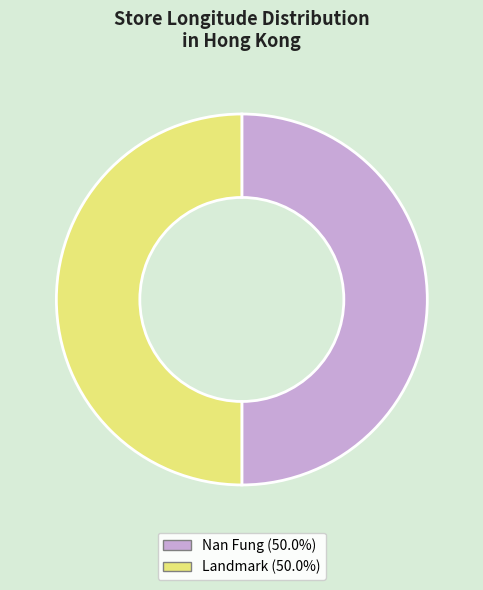

Approximately how many times larger is the value at Landmark (50.0%) compared to Nan Fung (50.0%)?

1.0